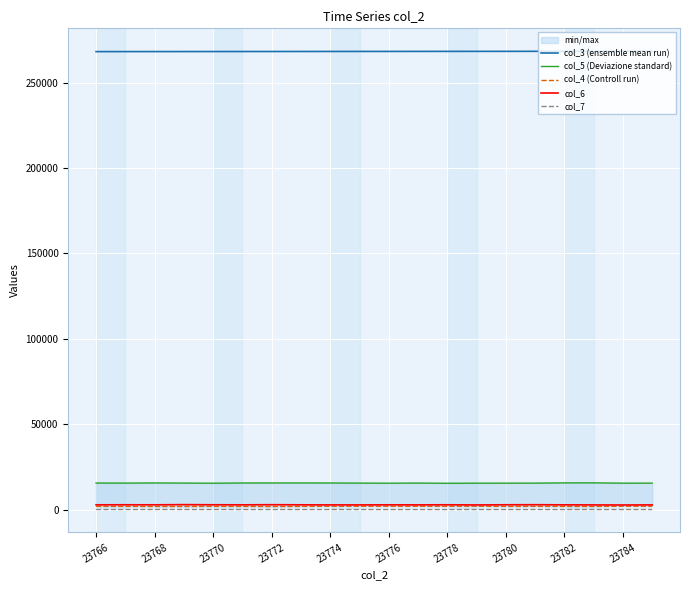

What is the greatest value displayed?

268358